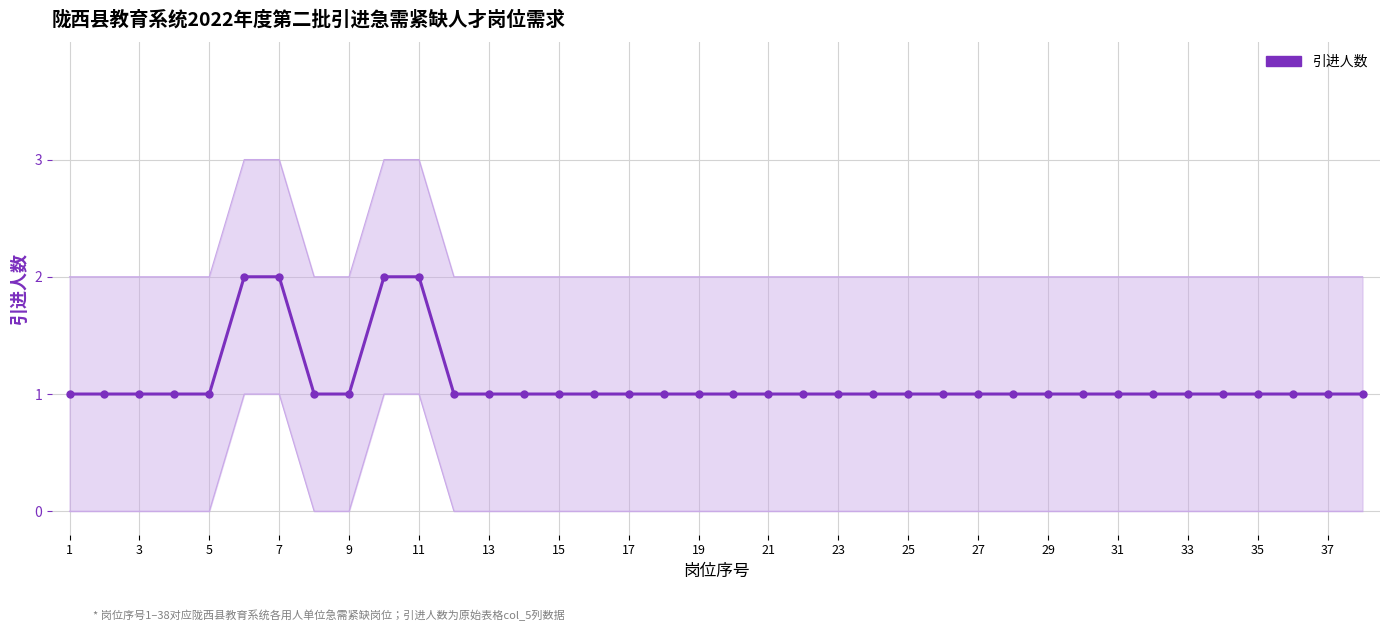

Which has a higher value, 11 or 21?

11